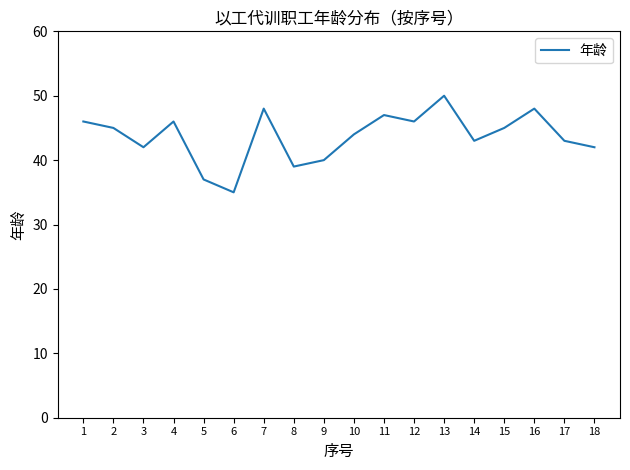

Between 18 and 2, which is larger?

2